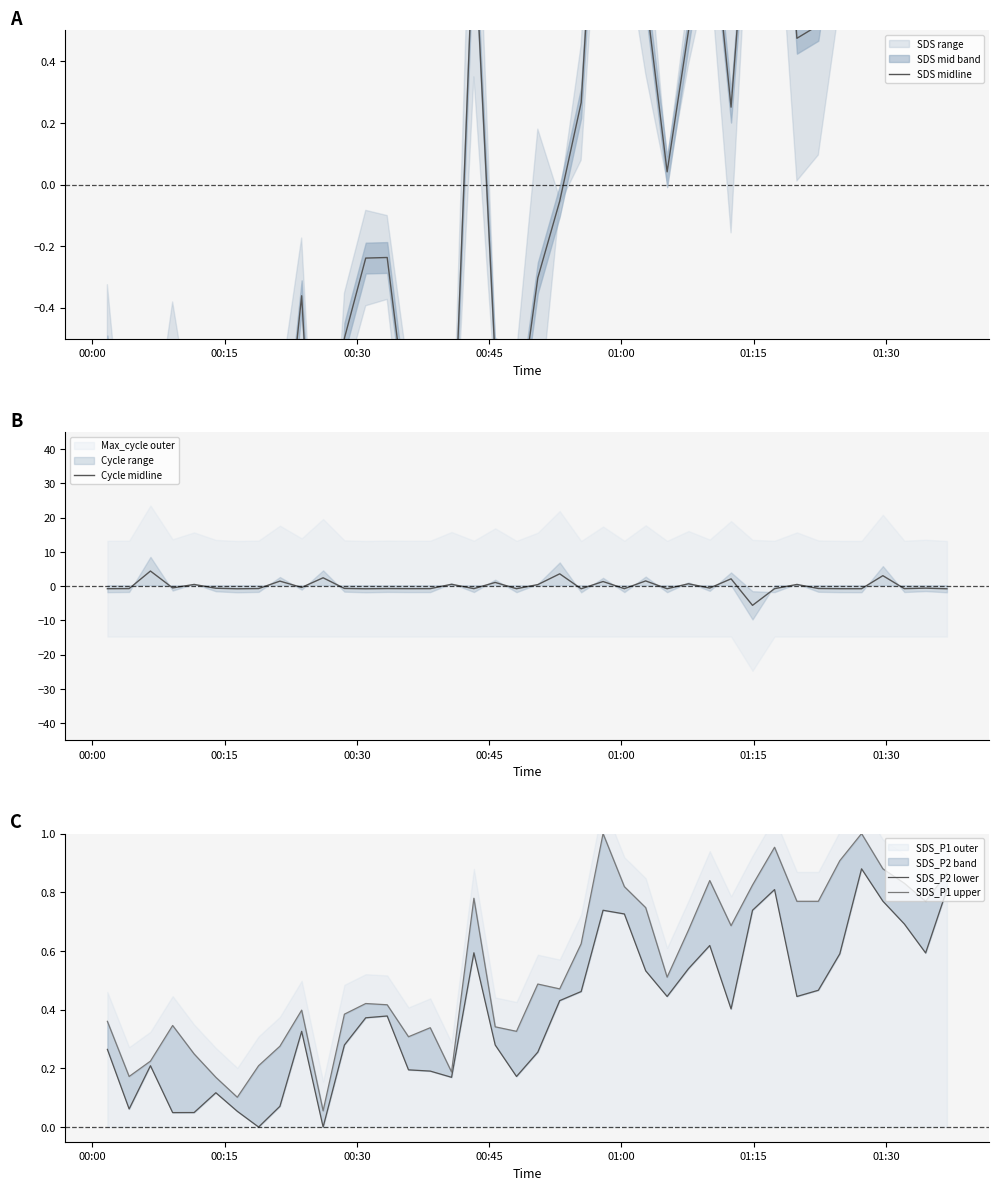

How many interior local valleys does the Cycle midline series have?

14